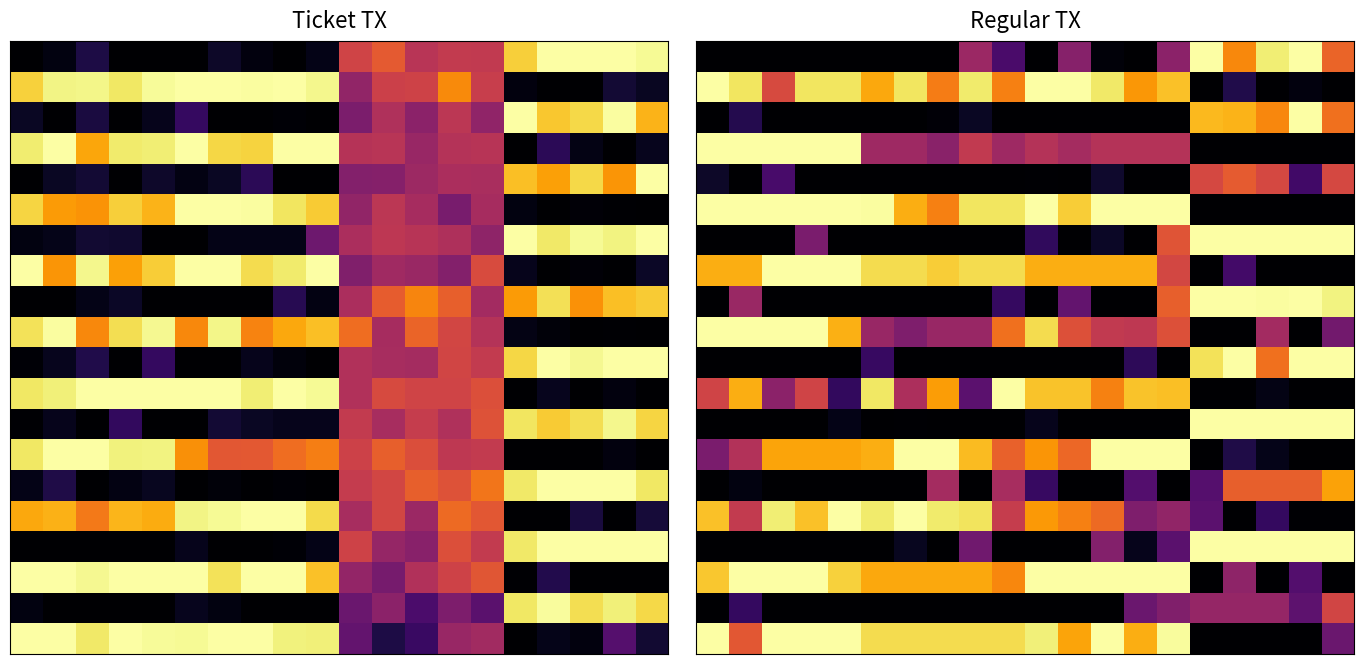

At how many categories does at least one series exceed 0?

20